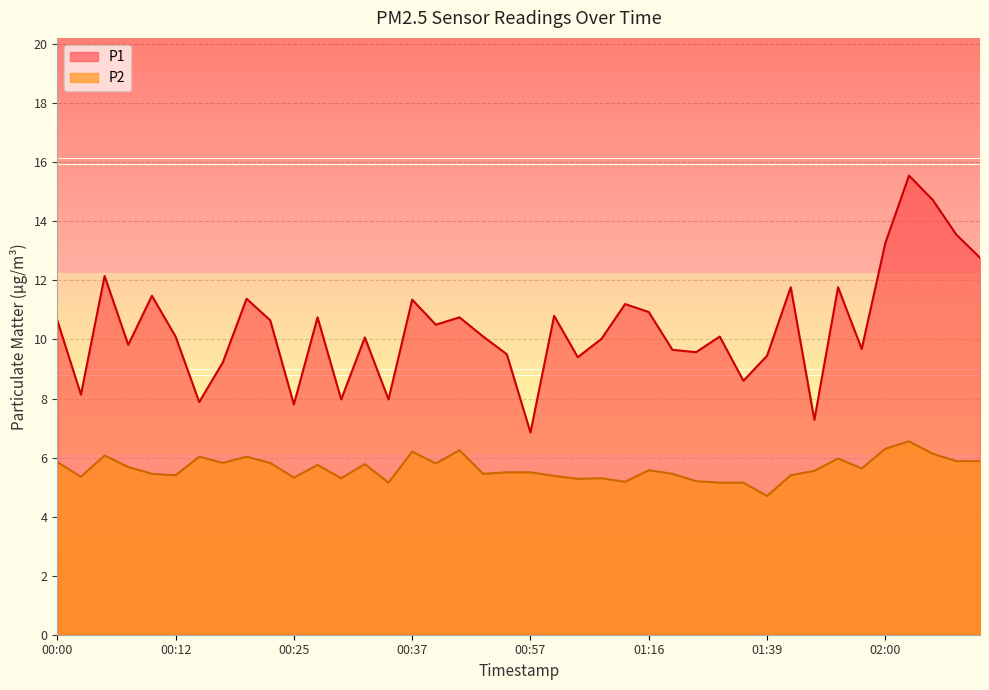

Reading right to left, transcribe all the data shown in this chart.

P1: 02:10=12.8	02:08=13.6	02:05=14.7	02:03=15.6	02:00=13.3	01:55=9.7	01:52=11.8	01:44=7.3	01:42=11.8	01:39=9.4	01:37=8.6	01:34=10.1	01:32=9.6	01:29=9.7	01:16=10.9	01:07=11.2	01:05=10.0	01:02=9.4	01:00=10.8	00:57=6.8	00:55=9.5	00:52=10.1	00:42=10.8	00:40=10.5	00:37=11.3	00:35=8.0	00:32=10.1	00:30=8.0	00:27=10.8	00:25=7.8	00:22=10.7	00:20=11.4	00:17=9.2	00:15=7.9	00:12=10.1	00:10=11.5	00:08=9.8	00:05=12.2	00:03=8.1	00:00=10.7
P2: 02:10=5.9	02:08=5.9	02:05=6.1	02:03=6.5	02:00=6.3	01:55=5.6	01:52=6.0	01:44=5.5	01:42=5.4	01:39=4.7	01:37=5.2	01:34=5.2	01:32=5.2	01:29=5.5	01:16=5.6	01:07=5.2	01:05=5.3	01:02=5.3	01:00=5.4	00:57=5.5	00:55=5.5	00:52=5.5	00:42=6.2	00:40=5.8	00:37=6.2	00:35=5.2	00:32=5.8	00:30=5.3	00:27=5.8	00:25=5.3	00:22=5.8	00:20=6.0	00:17=5.8	00:15=6.0	00:12=5.4	00:10=5.5	00:08=5.7	00:05=6.1	00:03=5.3	00:00=5.8